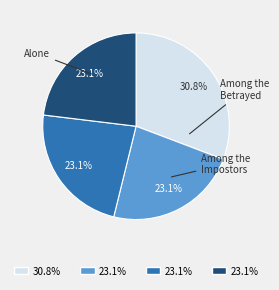

Is there any slice that represents more than half of the pie?

No